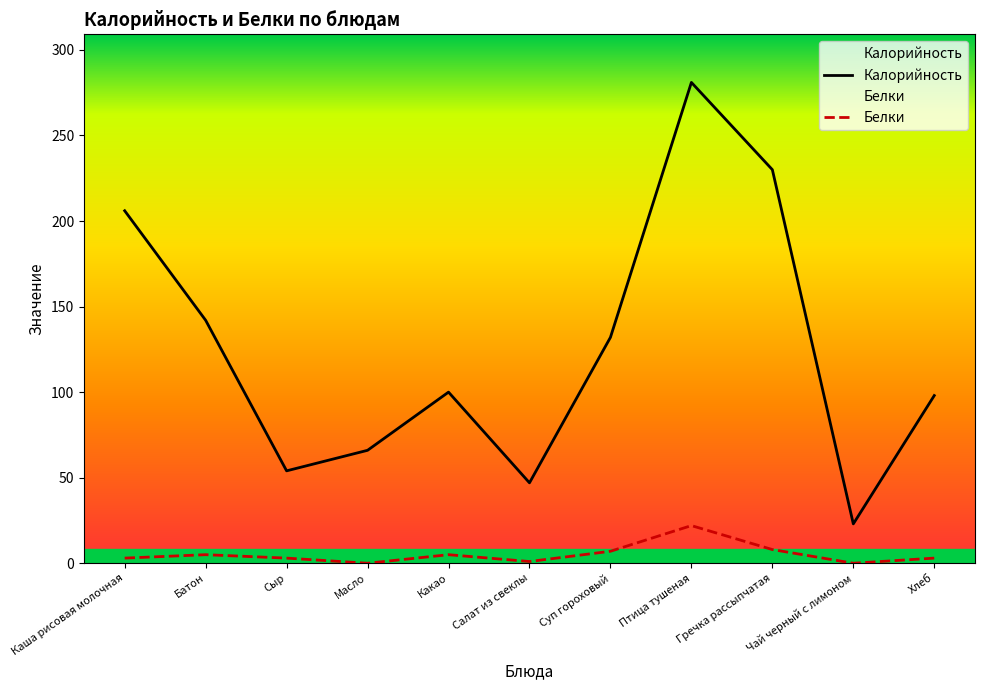

Reading right to left, extract all data points from this chart.

Калорийность: 98	23	230	281	132	47	100	66	54	142	206
Белки: 3	0	8	22	7	1	5	0	3	5	3